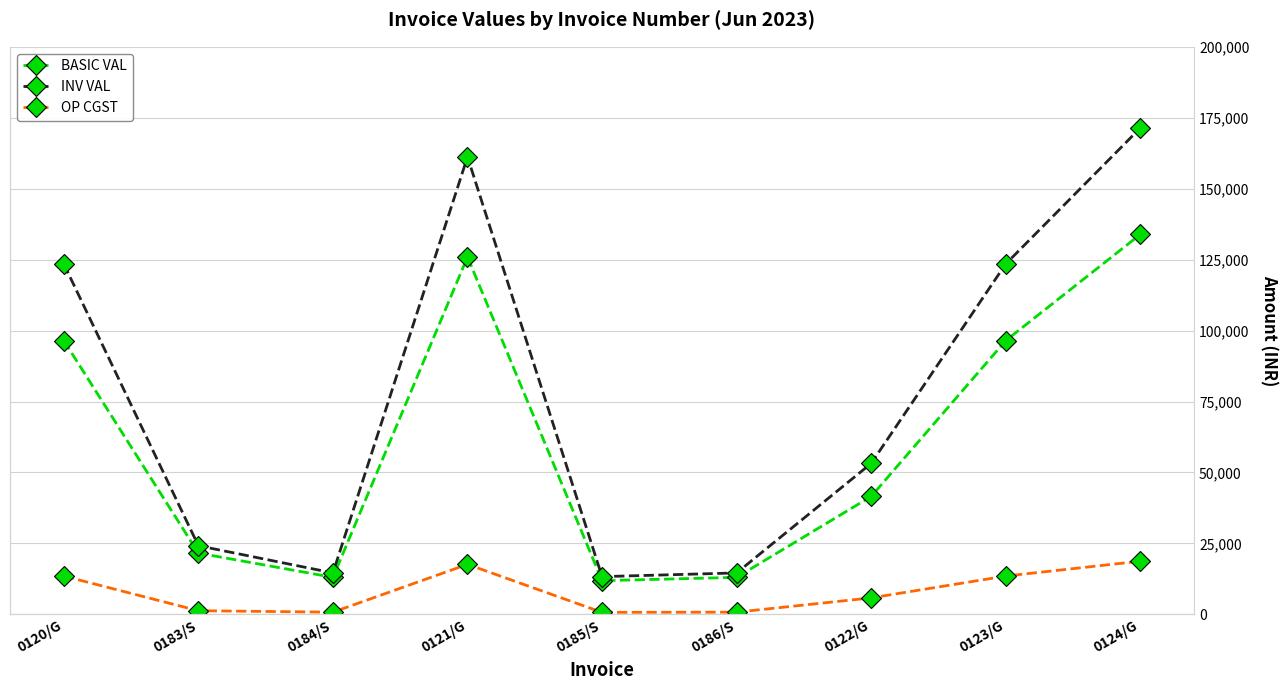

What is the total value across all series at 0185/S?

25898.4